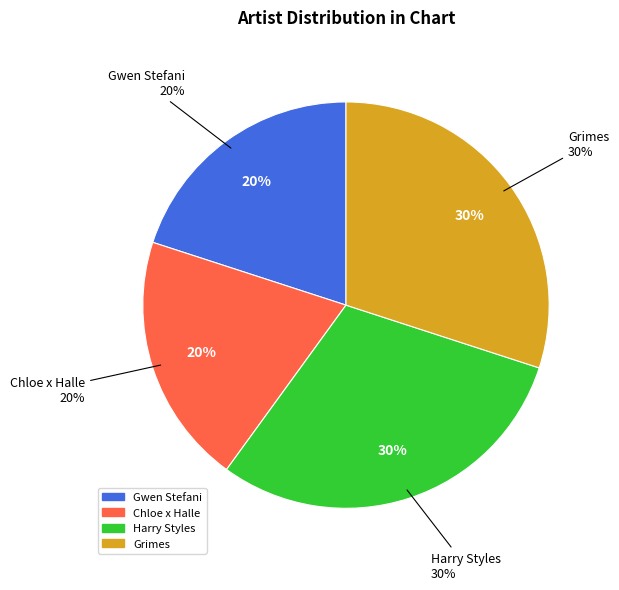

Combined, do Grimes and Harry Styles account for over 50%?

Yes